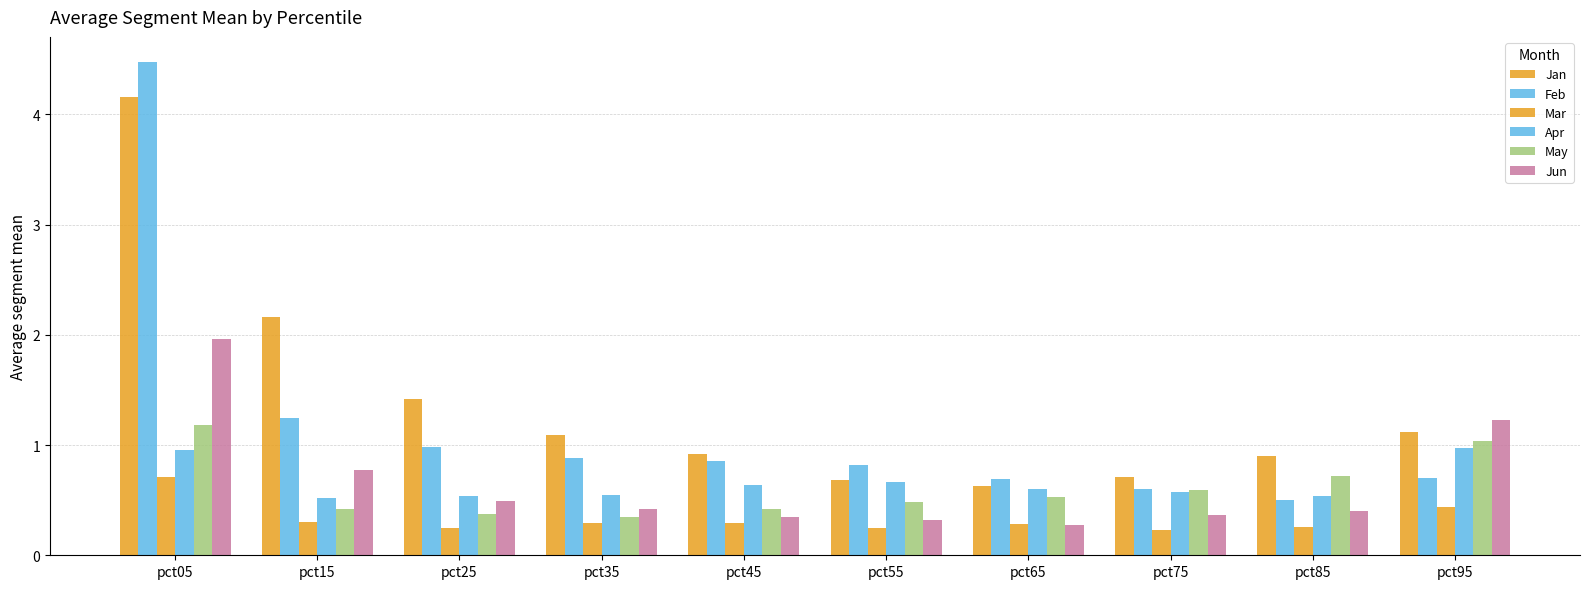

What is the value of the Feb bar at the 1st from the left?

4.5